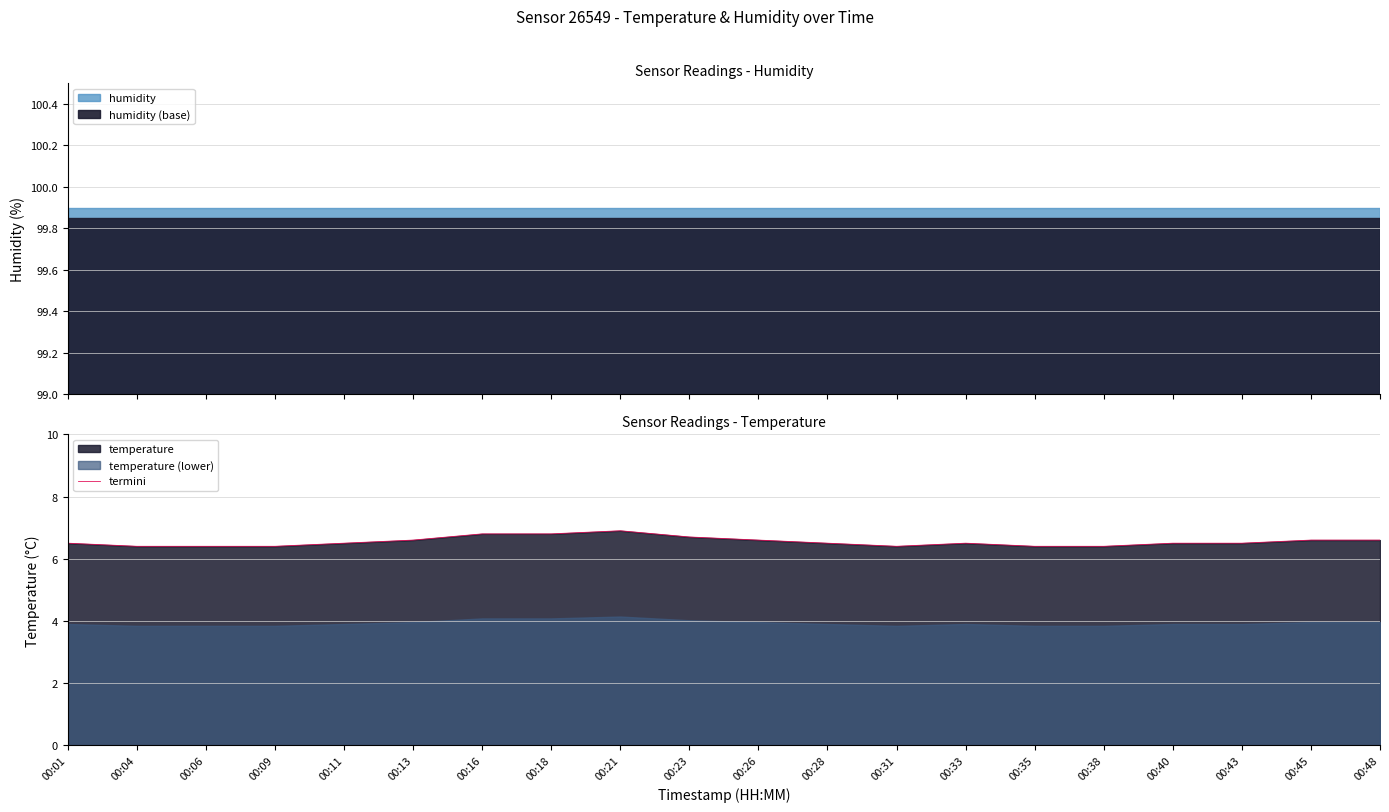

The chart shows a value of 6.5 at 00:11. True or false?

True